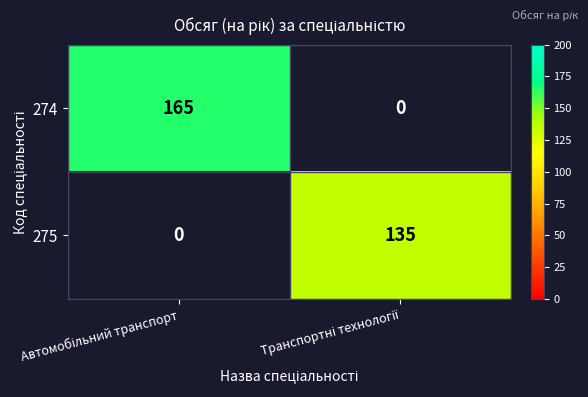

Rank the series by their average value, from highest to lowest.

274, 275